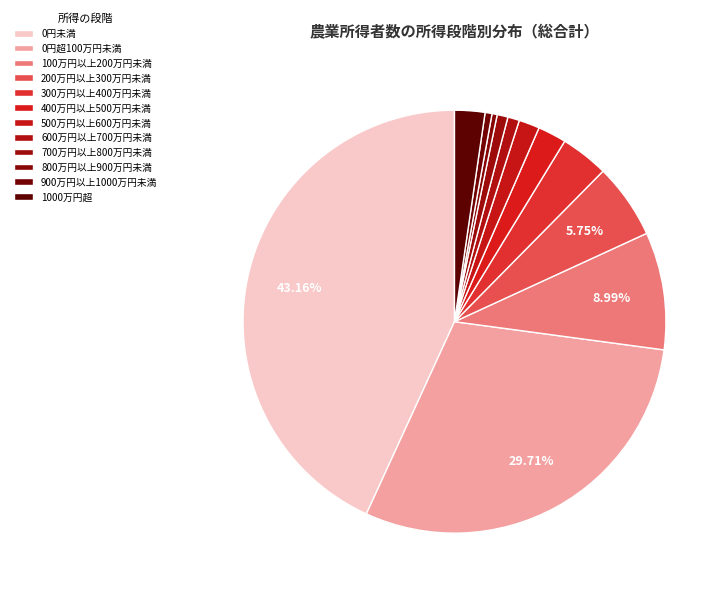

Count the number of slices in the pie.

12